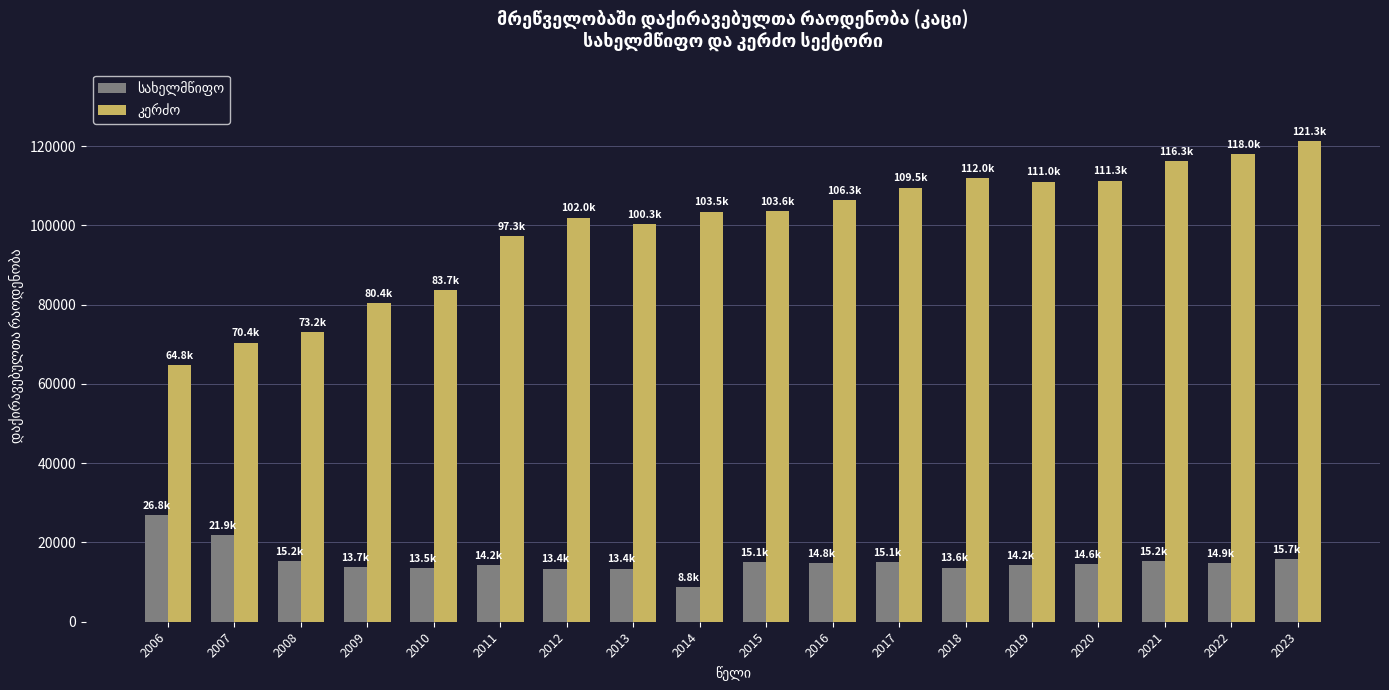

What is the difference between the highest and lowest values at 2016?

91472